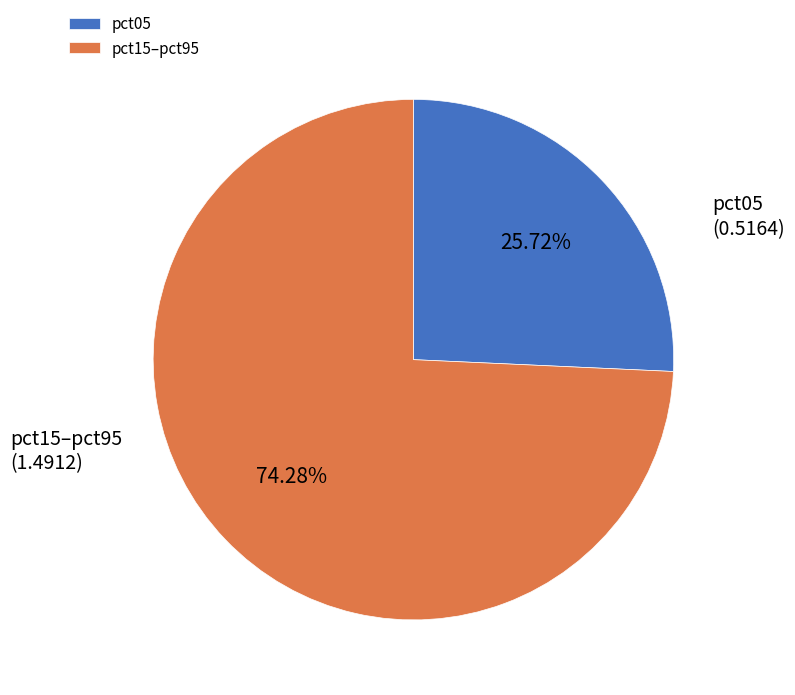

To the nearest percent, what is the difference between the largest and smallest slice percentages?

49%